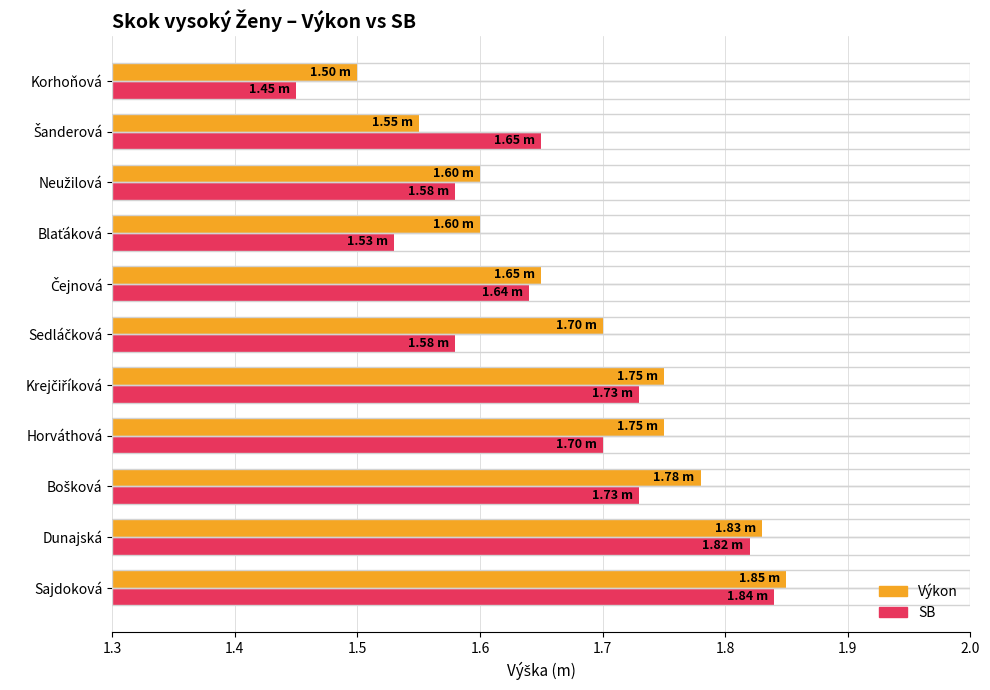

What is the difference between the maximum and minimum values in the SB series?

0.4